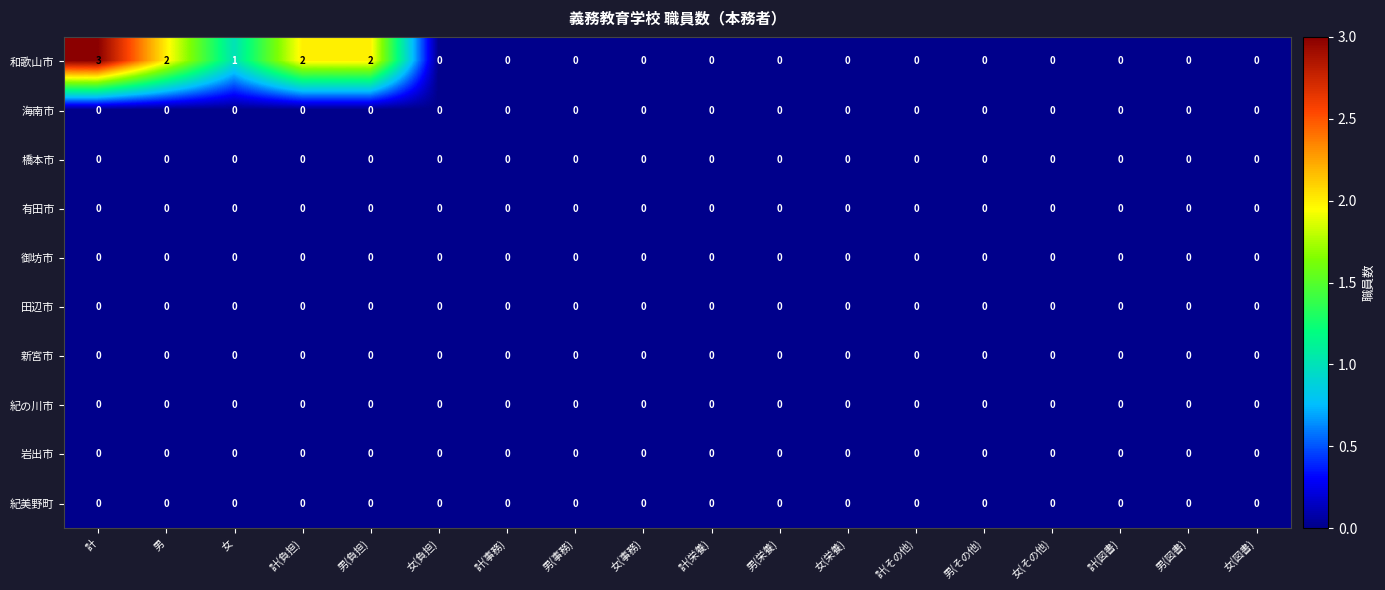

What is the total value across all series at 計?

3